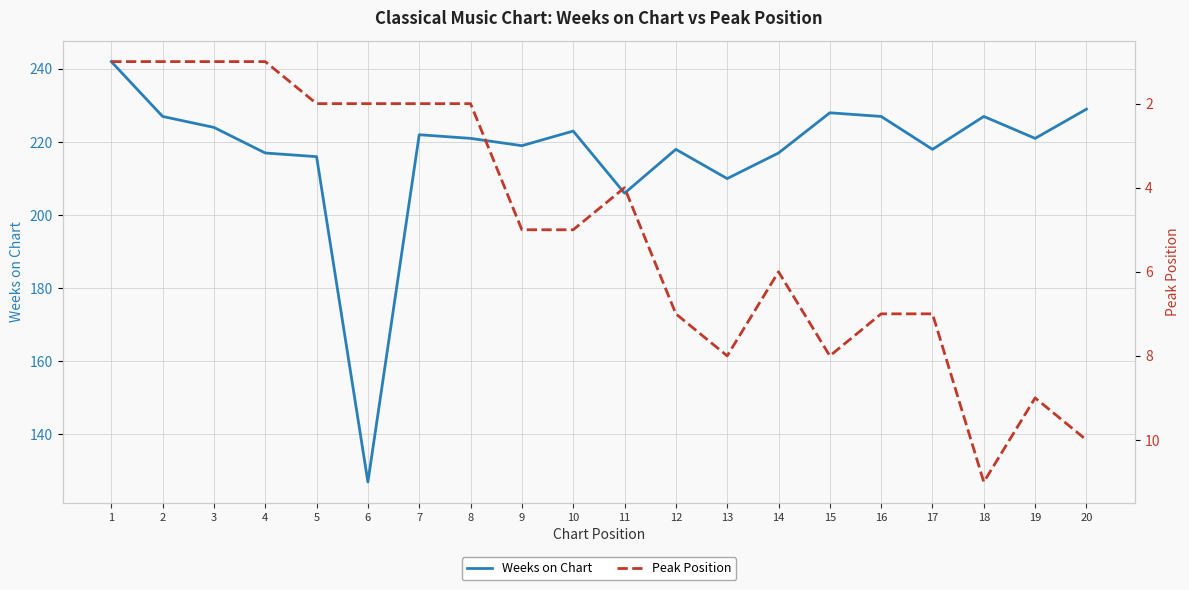

Reading left to right, list all the values displayed in this chart.

Weeks on Chart: 242	227	224	217	216	127	222	221	219	223	206	218	210	217	228	227	218	227	221	229
Peak Position: 1	1	1	1	2	2	2	2	5	5	4	7	8	6	8	7	7	11	9	10